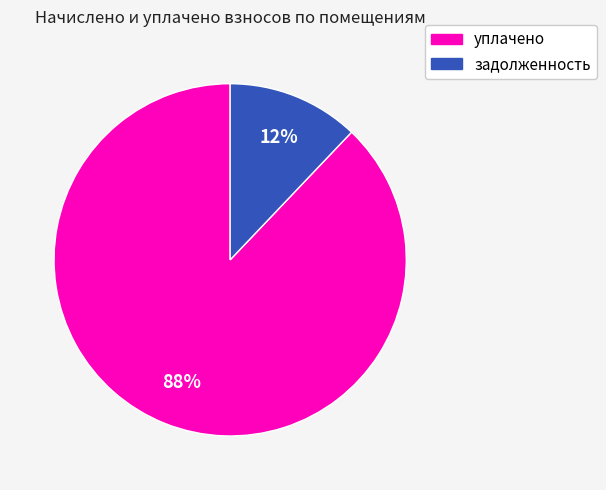

To the nearest percent, what is the difference between the largest and smallest slice percentages?

76%